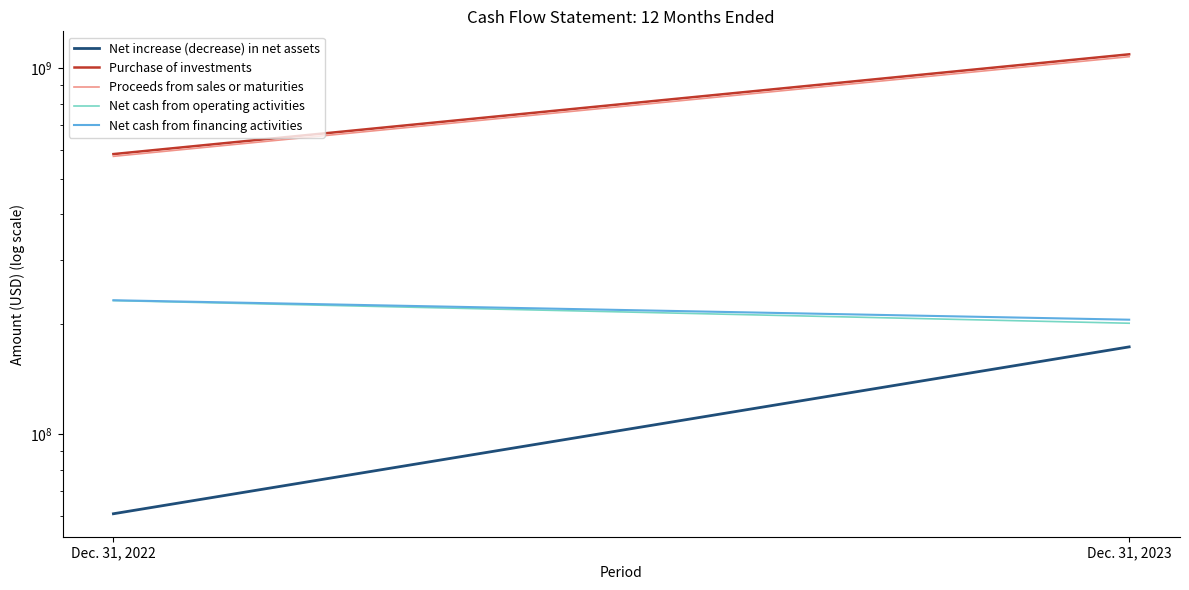

What are all the series names shown in the legend?

Net increase (decrease) in net assets, Purchase of investments, Proceeds from sales or maturities, Net cash from operating activities, Net cash from financing activities